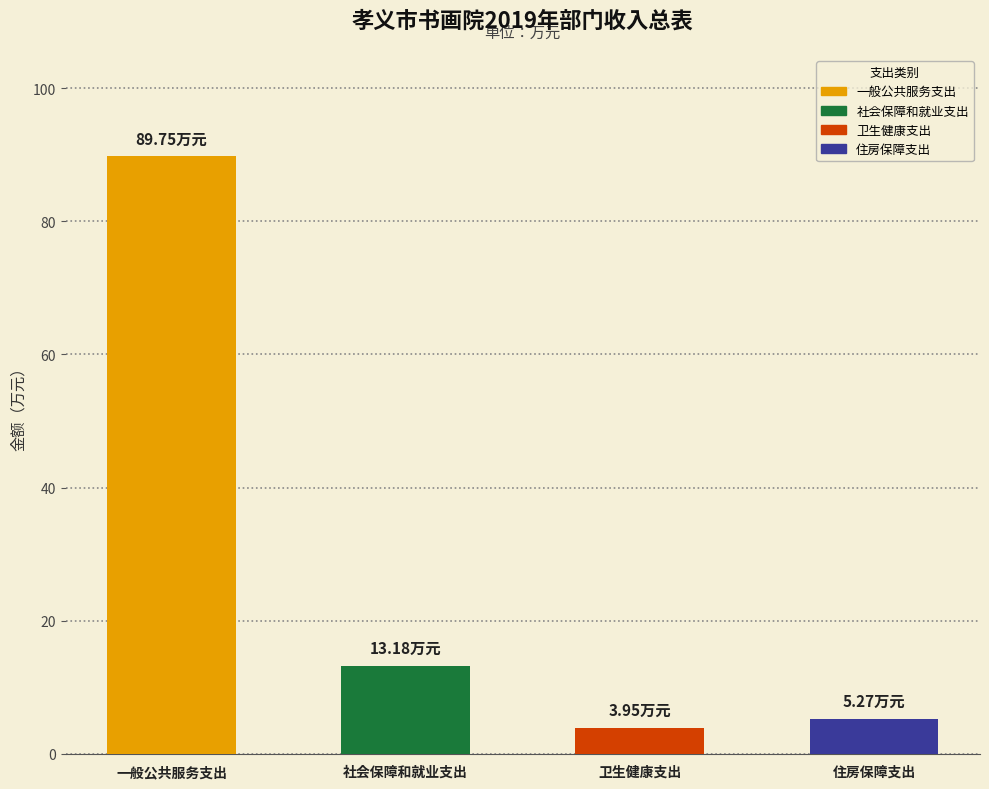

What is the label of the 1st bar from the left?

一般公共服务支出